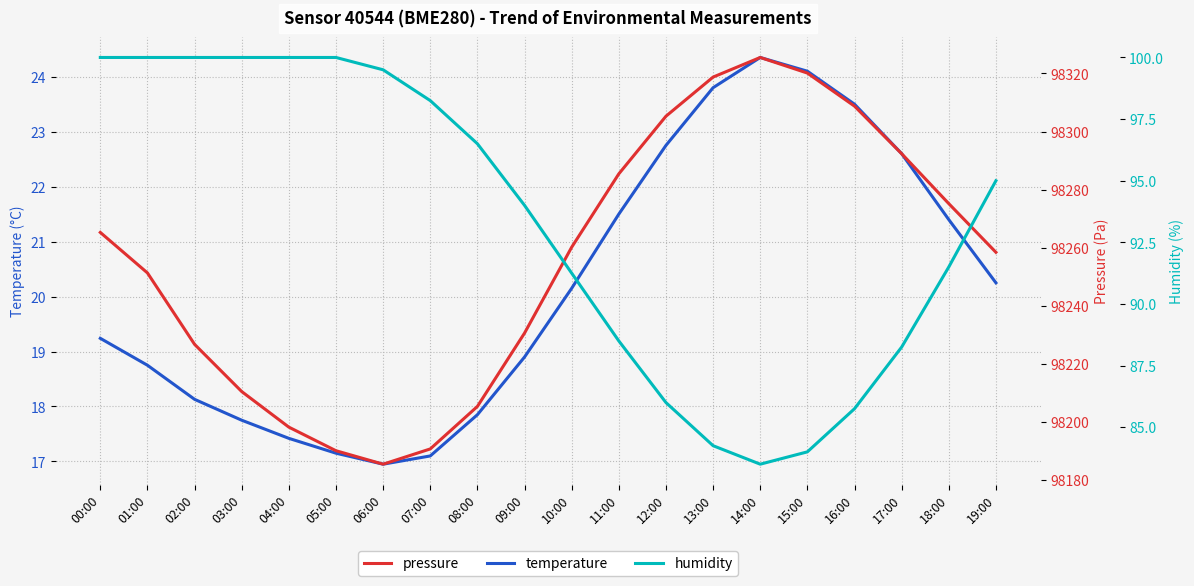

The temperature series shows 17.1 at 05:00. True or false?

True